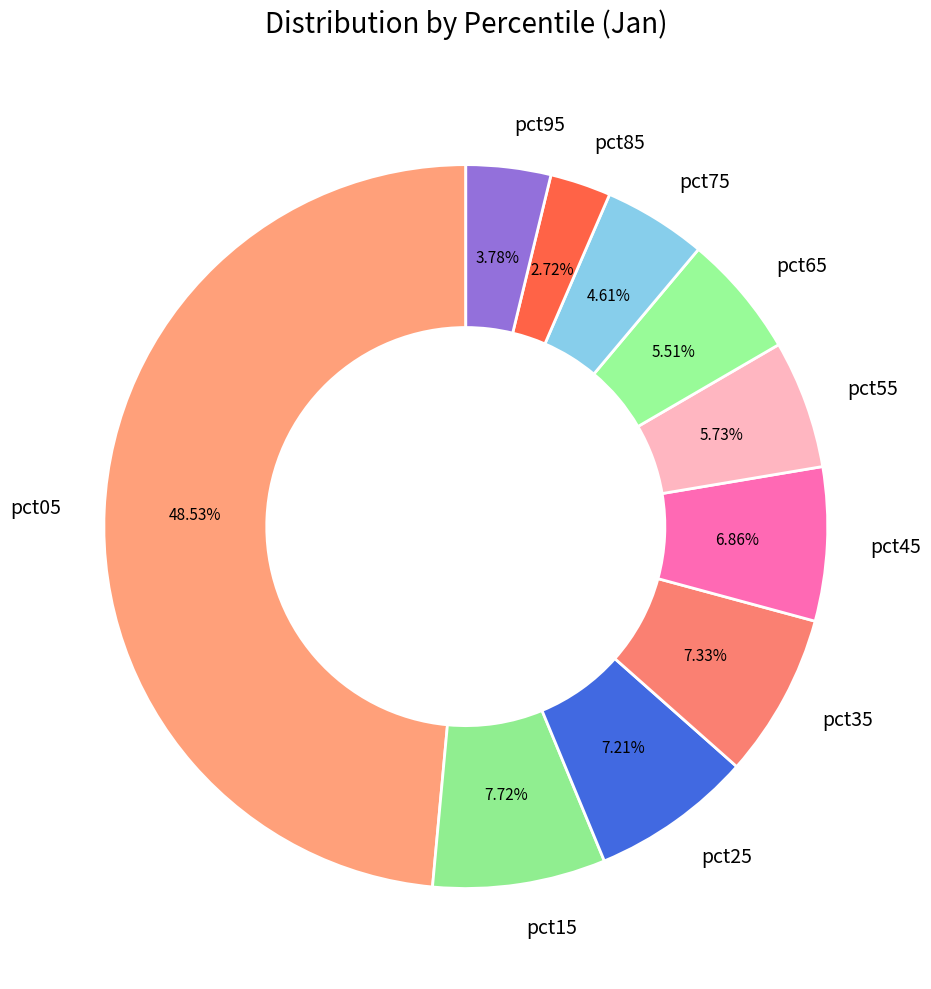

Is it true that pct05 is 55% of the pie?

False